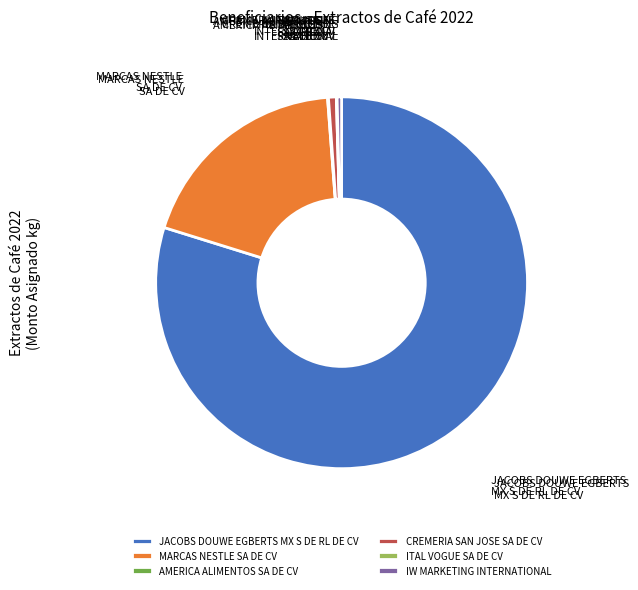

The CREMERIA SAN JOSE SA DE CV slice represents 9% of the pie. True or false?

False